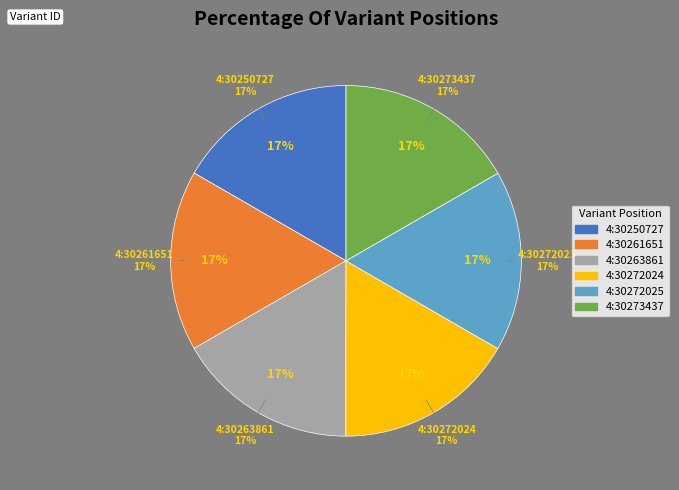

Does any single category account for the majority?

No